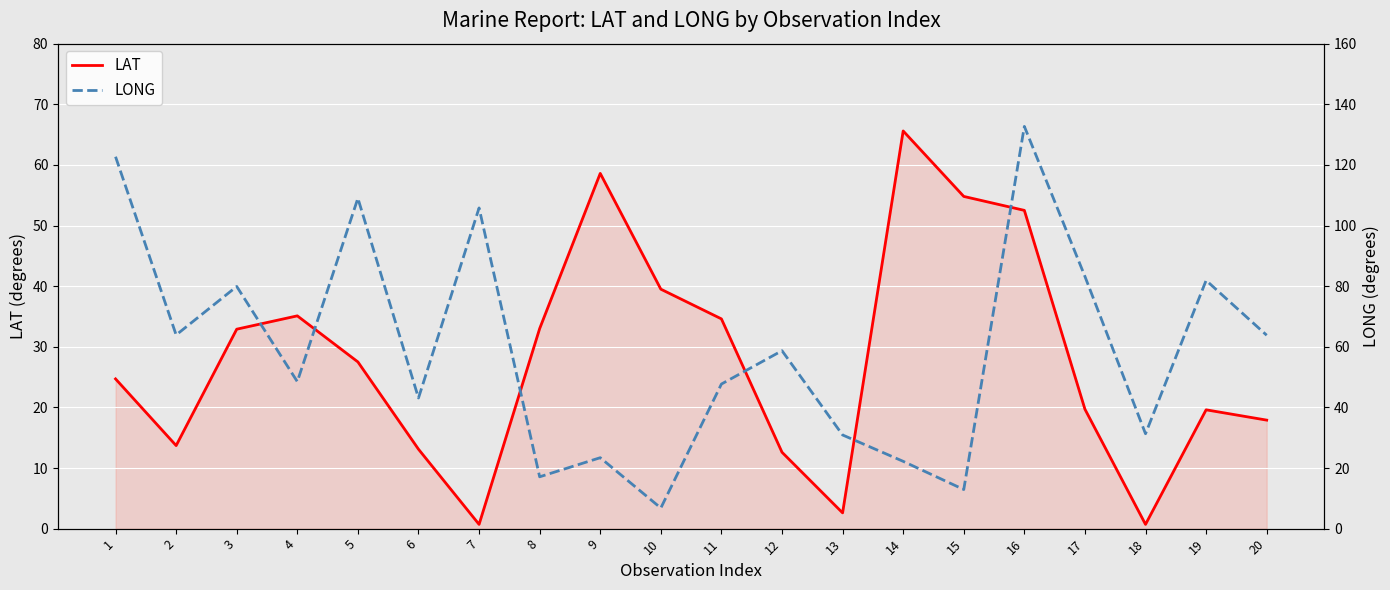

At how many categories does at least one series exceed 39?

17